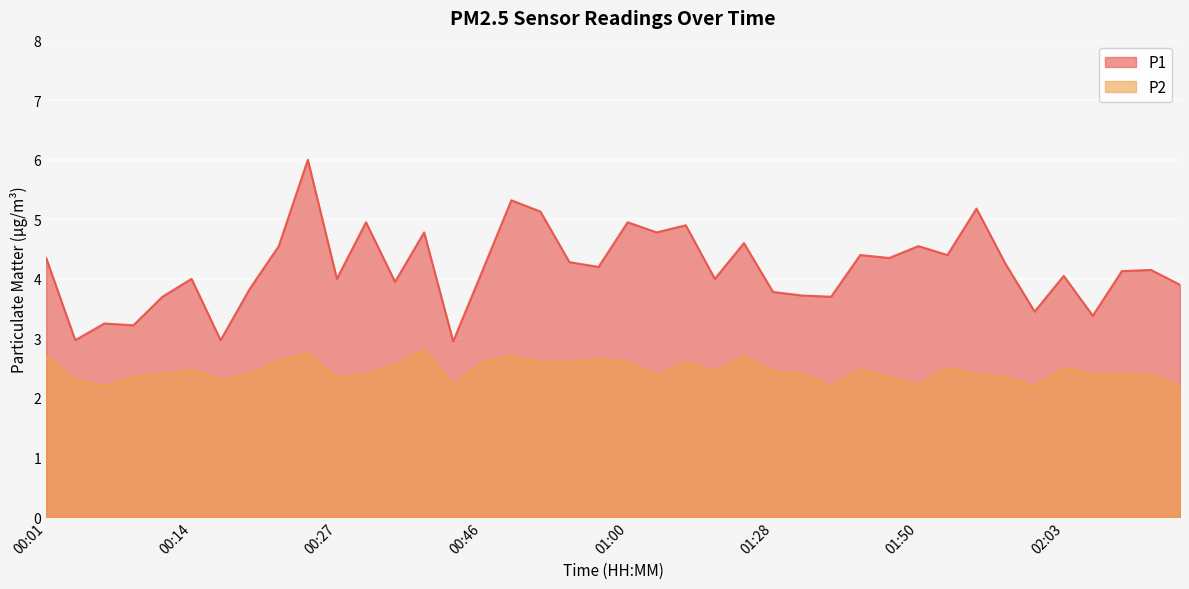

How many data points in P1 are above 4?

23